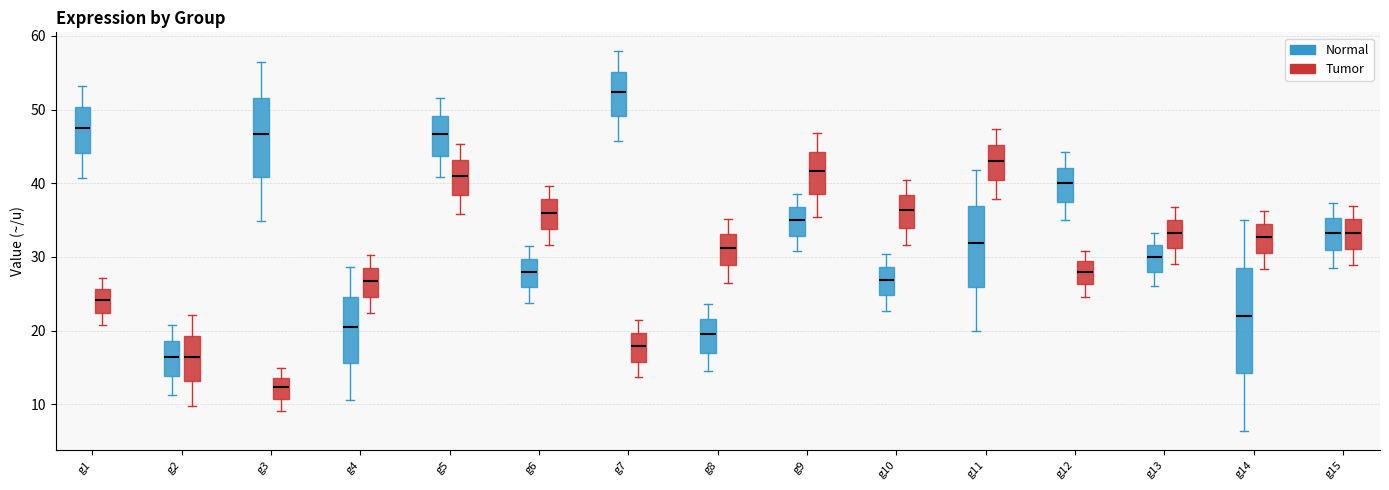

Reading left to right, read every box against the y-axis: the position of its median line, the range the box covers, and the ends of its whiskers. The values are not printed on the chart, so give them approximately, as read against the axis.

g1 (Normal): median 48, box 44 to 50, whiskers 41 to 53
g1 (Tumor): median 24, box 22 to 26, whiskers 21 to 27
g2 (Normal): median 17, box 14 to 19, whiskers 11 to 21
g2 (Tumor): median 17, box 13 to 19, whiskers 10 to 22
g3 (Normal): median 47, box 41 to 52, whiskers 35 to 57
g3 (Tumor): median 12, box 11 to 14, whiskers 9 to 15
g4 (Normal): median 21, box 16 to 25, whiskers 11 to 29
g4 (Tumor): median 27, box 25 to 29, whiskers 22 to 30
g5 (Normal): median 47, box 44 to 49, whiskers 41 to 52
g5 (Tumor): median 41, box 38 to 43, whiskers 36 to 45
g6 (Normal): median 28, box 26 to 30, whiskers 24 to 32
g6 (Tumor): median 36, box 34 to 38, whiskers 32 to 40
g7 (Normal): median 52, box 49 to 55, whiskers 46 to 58
g7 (Tumor): median 18, box 16 to 20, whiskers 14 to 21
g8 (Normal): median 20, box 17 to 22, whiskers 15 to 24
g8 (Tumor): median 31, box 29 to 33, whiskers 27 to 35
g9 (Normal): median 35, box 33 to 37, whiskers 31 to 39
g9 (Tumor): median 42, box 38 to 44, whiskers 35 to 47
g10 (Normal): median 27, box 25 to 29, whiskers 23 to 30
g10 (Tumor): median 36, box 34 to 38, whiskers 32 to 40
g11 (Normal): median 32, box 26 to 37, whiskers 20 to 42
g11 (Tumor): median 43, box 40 to 45, whiskers 38 to 47
g12 (Normal): median 40, box 37 to 42, whiskers 35 to 44
g12 (Tumor): median 28, box 26 to 29, whiskers 25 to 31
g13 (Normal): median 30, box 28 to 32, whiskers 26 to 33
g13 (Tumor): median 33, box 31 to 35, whiskers 29 to 37
g14 (Normal): median 22, box 14 to 29, whiskers 6 to 35
g14 (Tumor): median 33, box 31 to 35, whiskers 28 to 36
g15 (Normal): median 33, box 31 to 35, whiskers 29 to 37
g15 (Tumor): median 33, box 31 to 35, whiskers 29 to 37